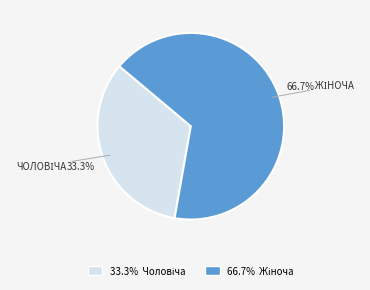

Is there a majority slice in this chart?

Yes